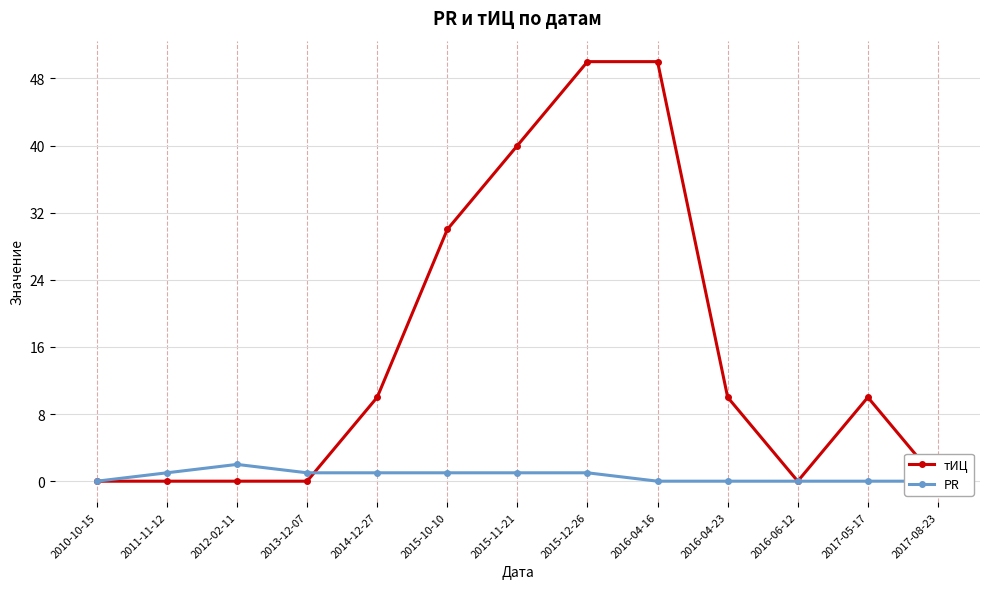

How many values in the PR series exceed 1?

1